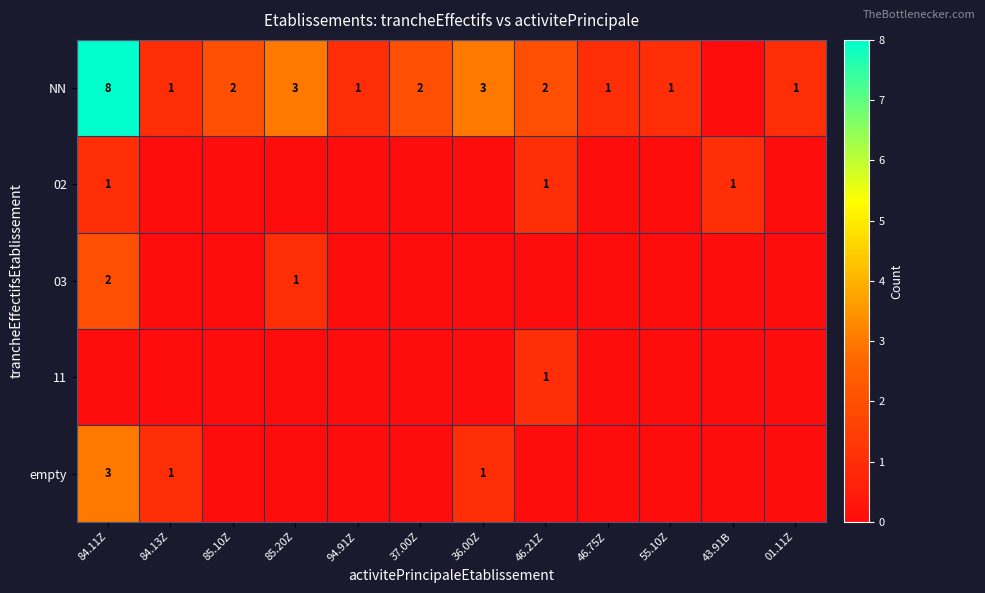

What is the difference between the maximum and minimum values in the NN series?

8